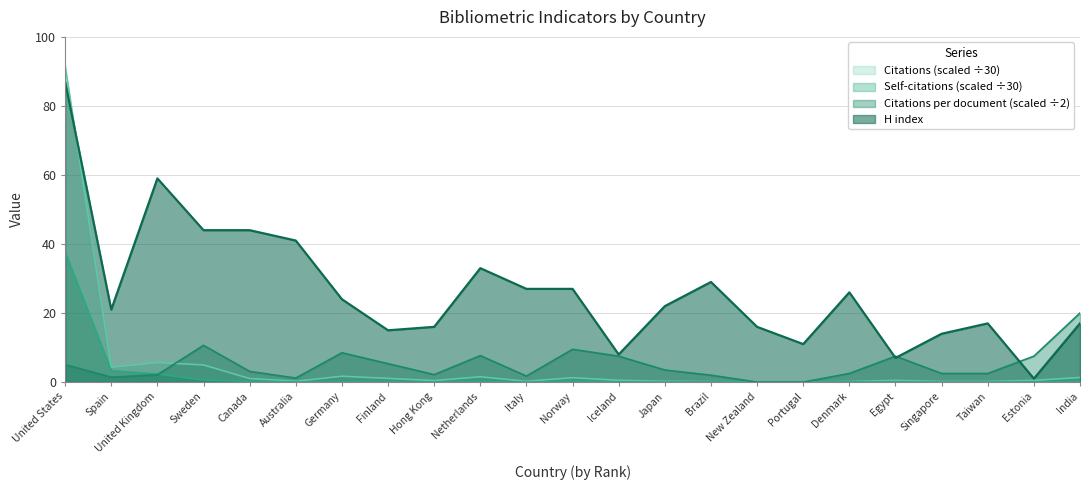

Does the chart display data point markers on the line(s)?

No